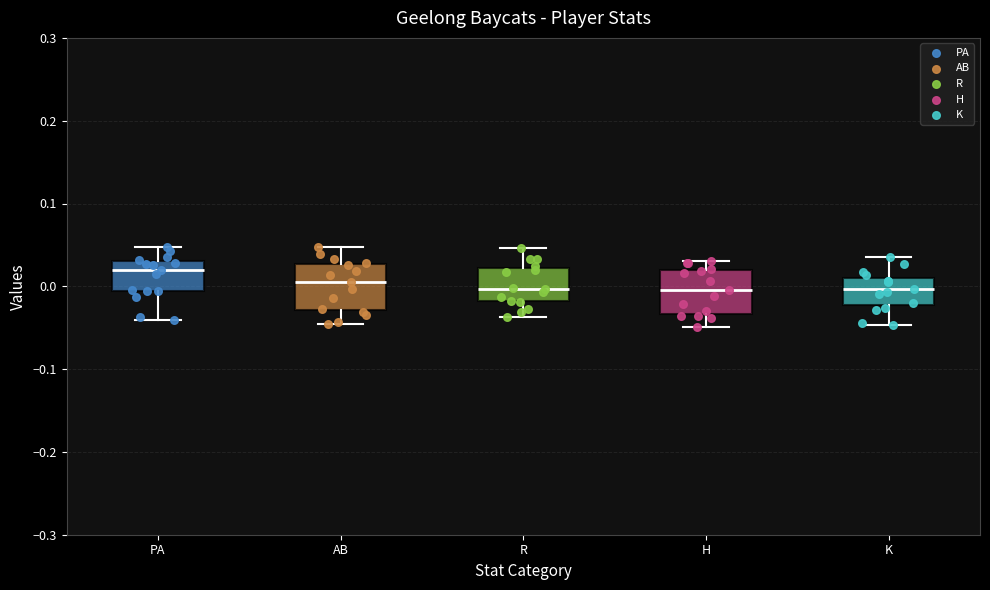

Reading left to right, read every box against the y-axis: the position of its median line, the range the box covers, and the ends of its whiskers. The values are not printed on the chart, so give them approximately, as read against the axis.

PA: median 0.02, box -0.01 to 0.03, whiskers -0.04 to 0.05
AB: median 0.01, box -0.03 to 0.03, whiskers -0.05 to 0.05
R: median 0.00, box -0.02 to 0.02, whiskers -0.04 to 0.05
H: median 0.00, box -0.03 to 0.02, whiskers -0.05 to 0.03
K: median 0.00, box -0.02 to 0.01, whiskers -0.05 to 0.04